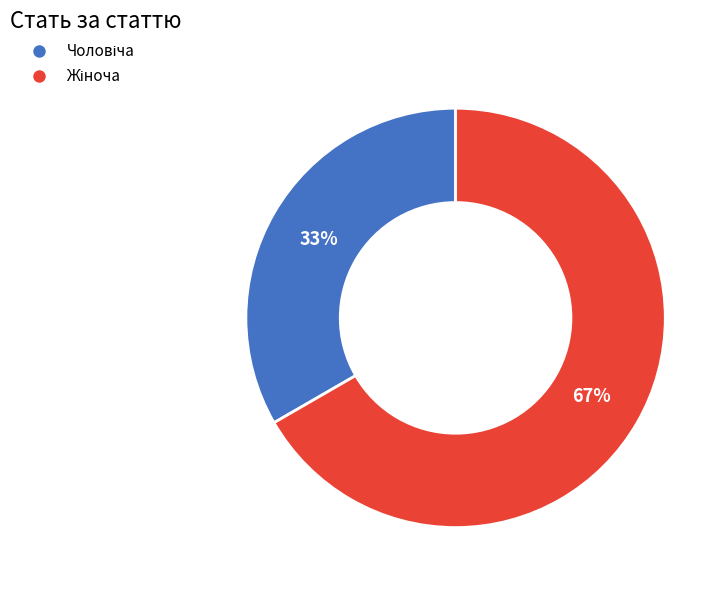

Is there any slice that represents more than half of the pie?

Yes